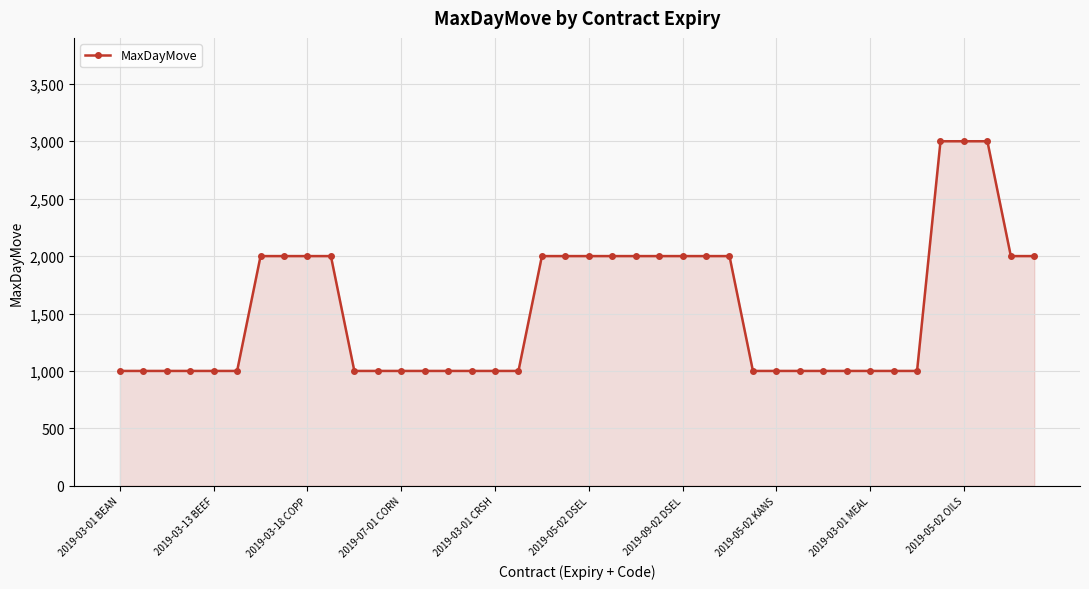

What is the maximum value shown in the chart?

3000